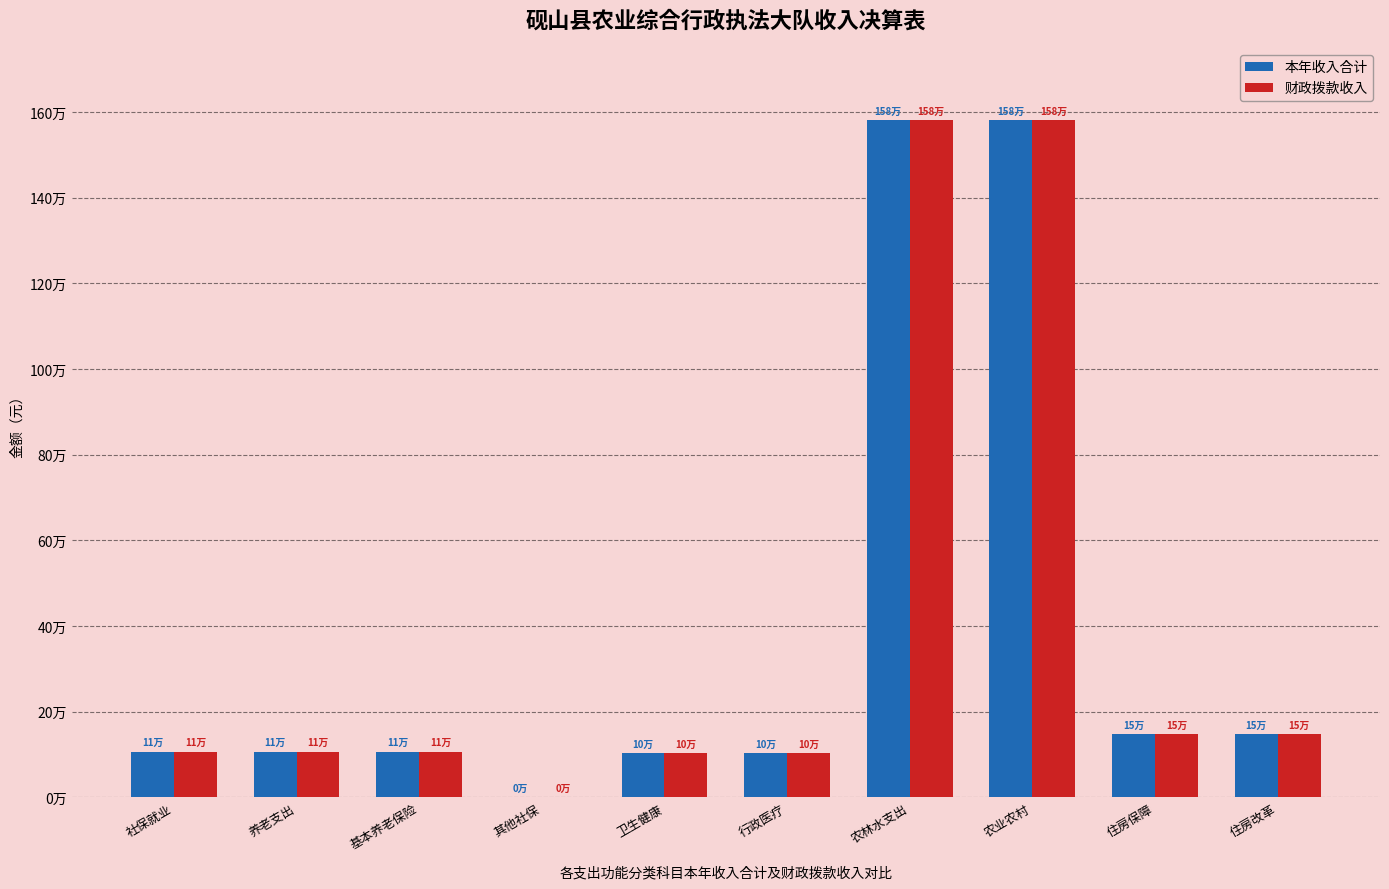

Reading left to right, extract all data points from this chart.

本年收入合计: 社保就业=107297.6	养老支出=107009.6	基本养老保险=107009.6	其他社保=288.0	卫生健康=103840.1	行政医疗=103840.1	农林水支出=1580412.0	农业农村=1580412.0	住房保障=148350.0	住房改革=148350.0
财政拨款收入: 社保就业=107297.6	养老支出=107009.6	基本养老保险=107009.6	其他社保=288.0	卫生健康=103840.1	行政医疗=103840.1	农林水支出=1580412.0	农业农村=1580412.0	住房保障=148350.0	住房改革=148350.0